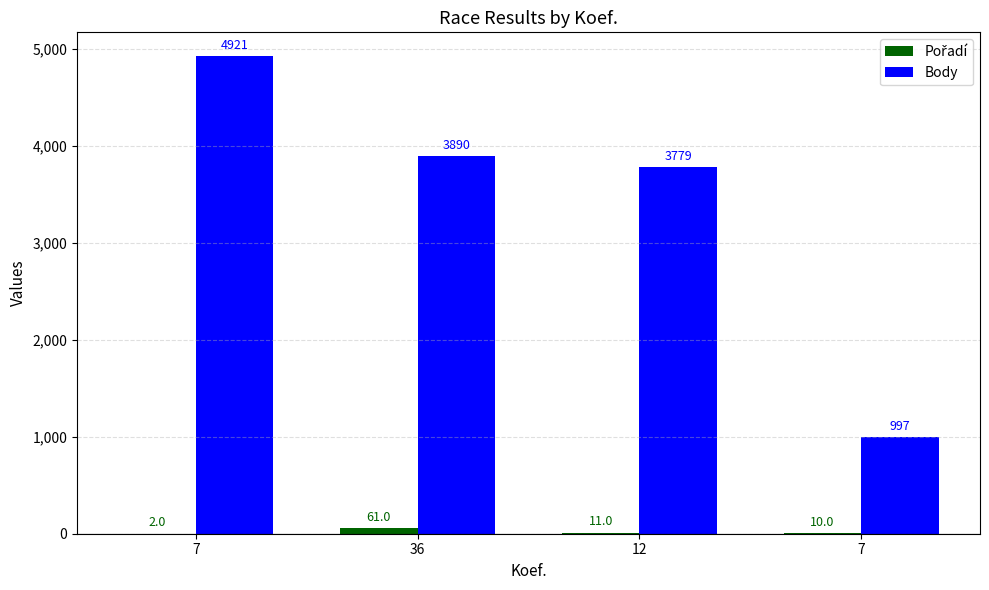

Are the bars horizontal?

No